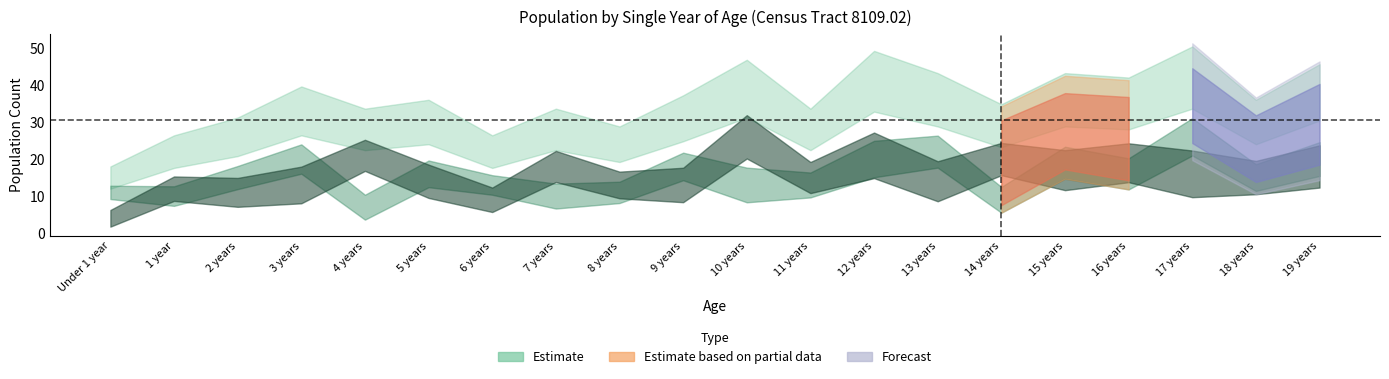

At which category is the sum across all series the highest?

17 years